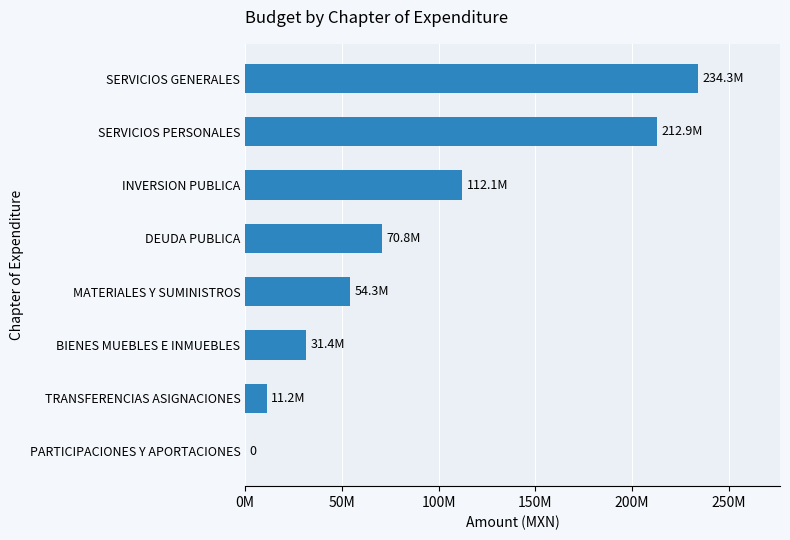

How many series are shown in this chart?

1